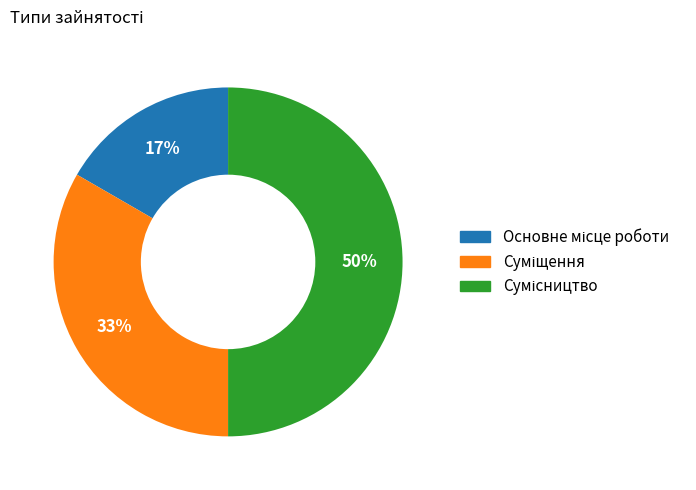

To the nearest percent, what is the average slice percentage?

33%